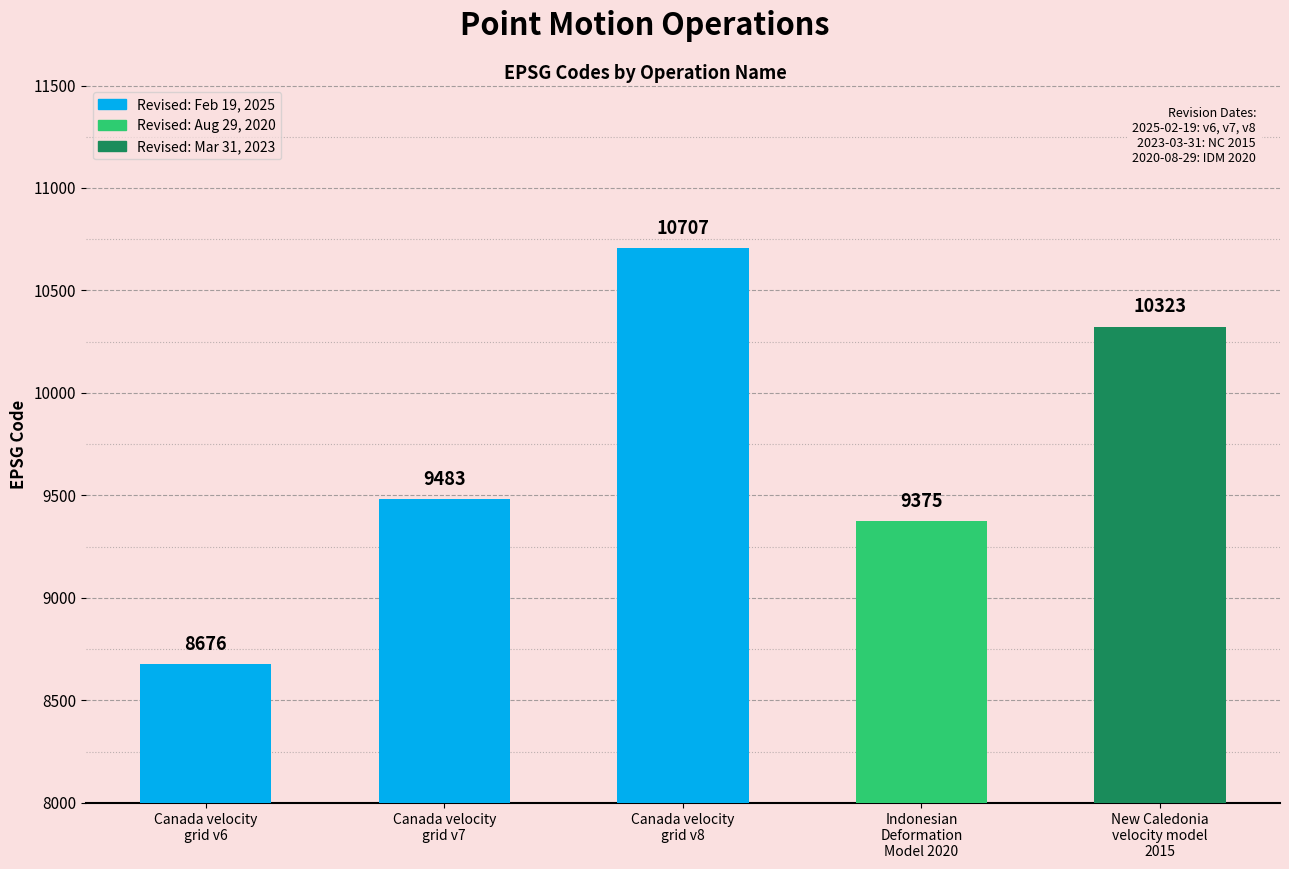

Reading left to right, transcribe all the data shown in this chart.

8676	9483	10707	9375	10323